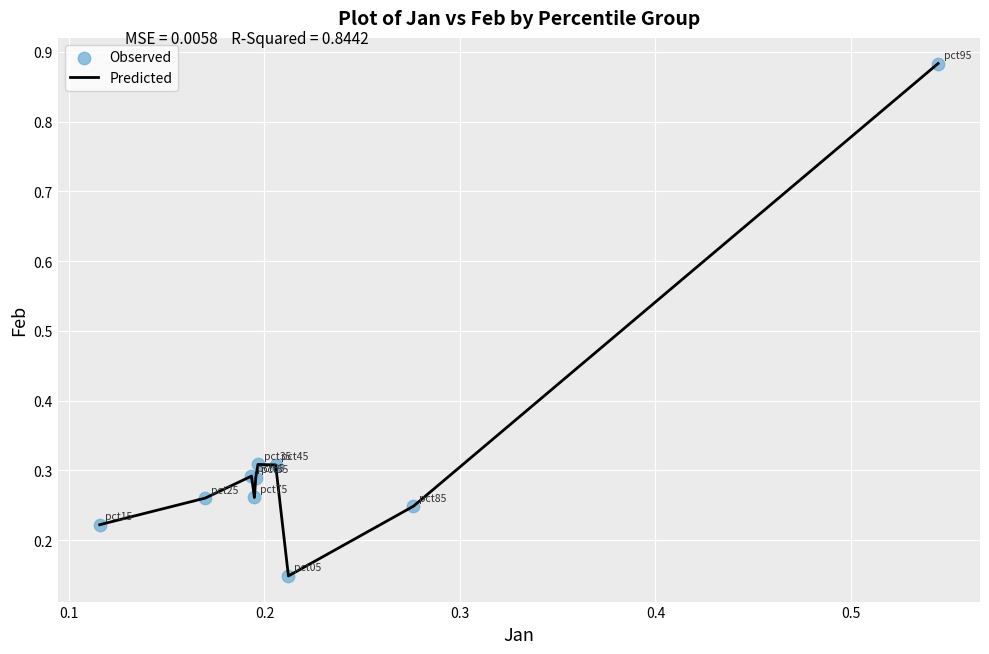

What is the difference between the maximum and minimum values?

0.7